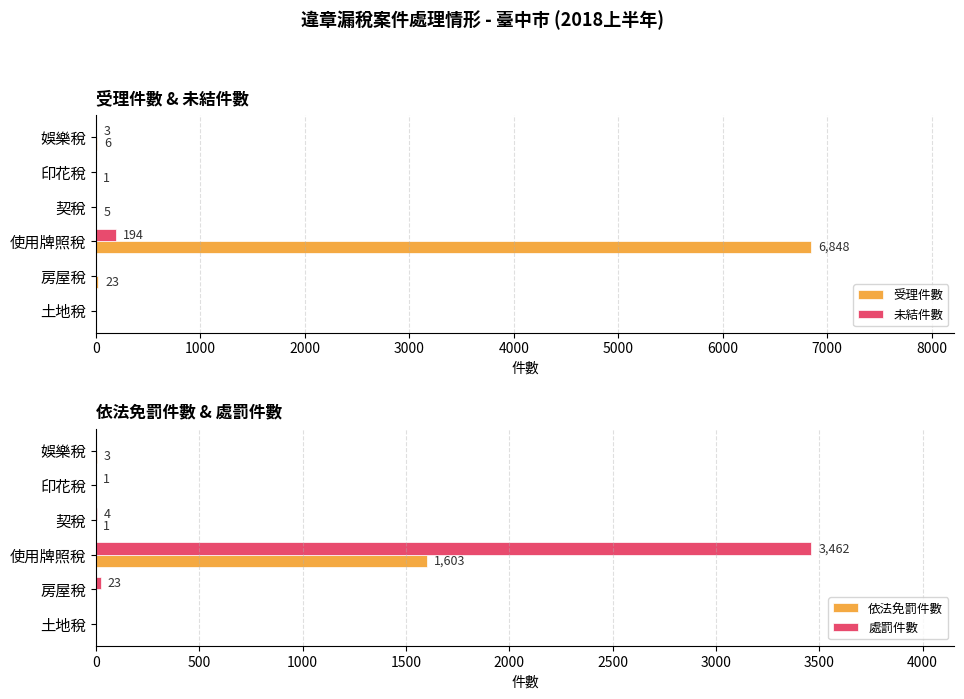

What is the maximum value for 依法免罰件數?

1603